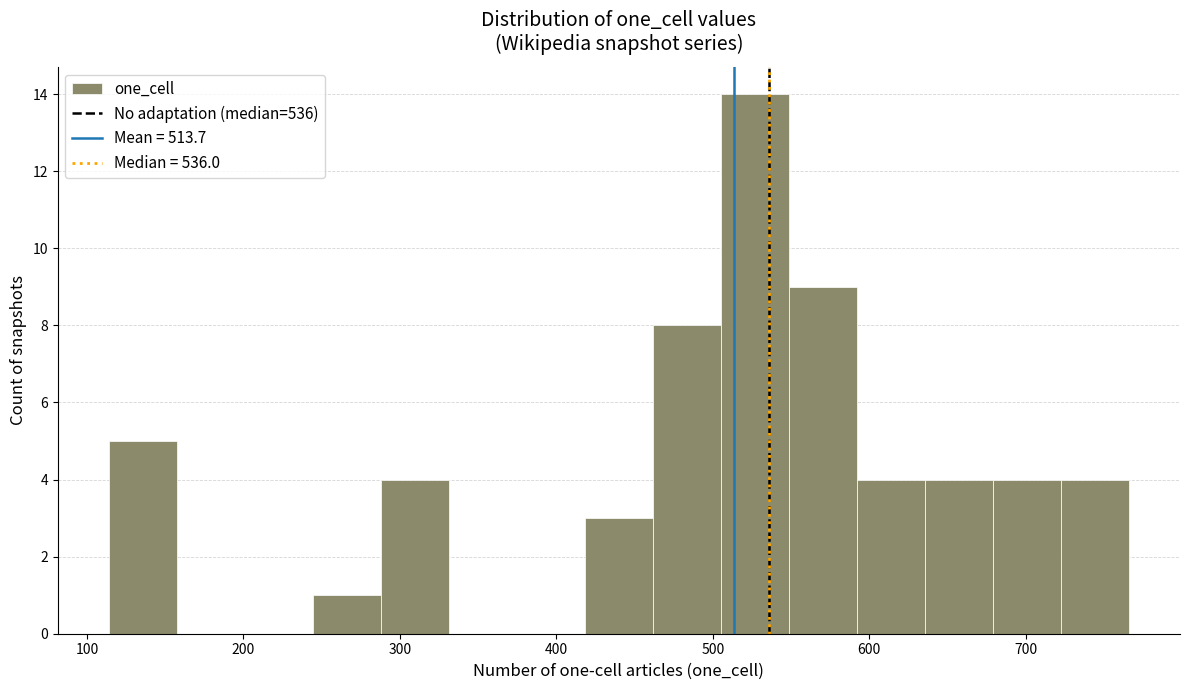

How tall is the bar that spans 420 to 460 on the x-axis? Neither the bar edges nor the heights are printed on the chart, so give them approximately, as read against the axes.

3